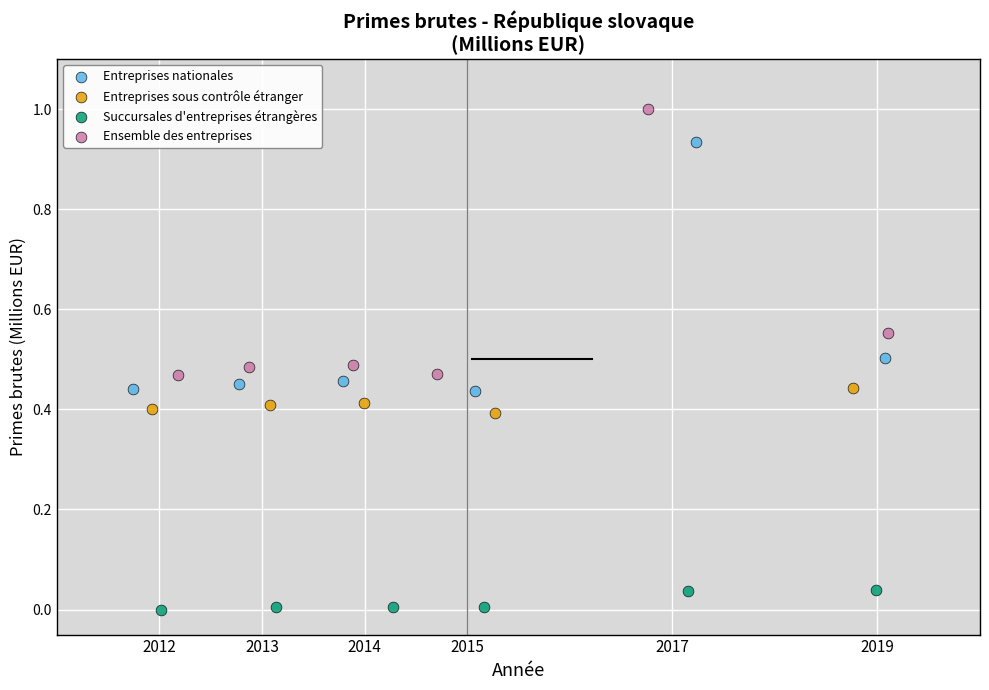

Which series contains the highest Y value?

Ensemble des entreprises